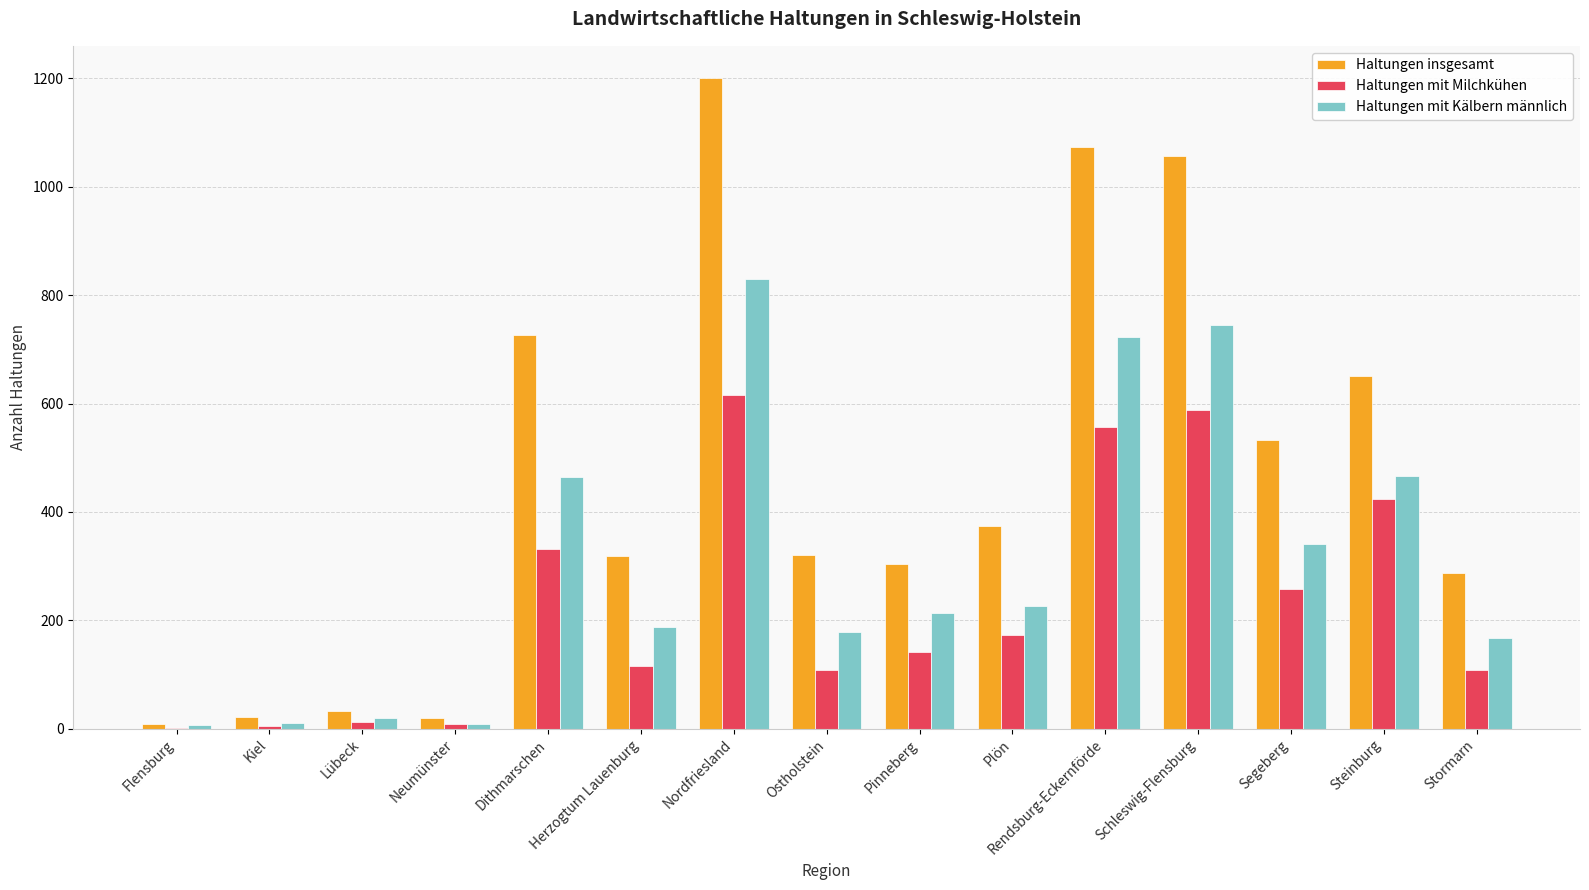

Which series changed the most between Flensburg and Segeberg?

Haltungen insgesamt